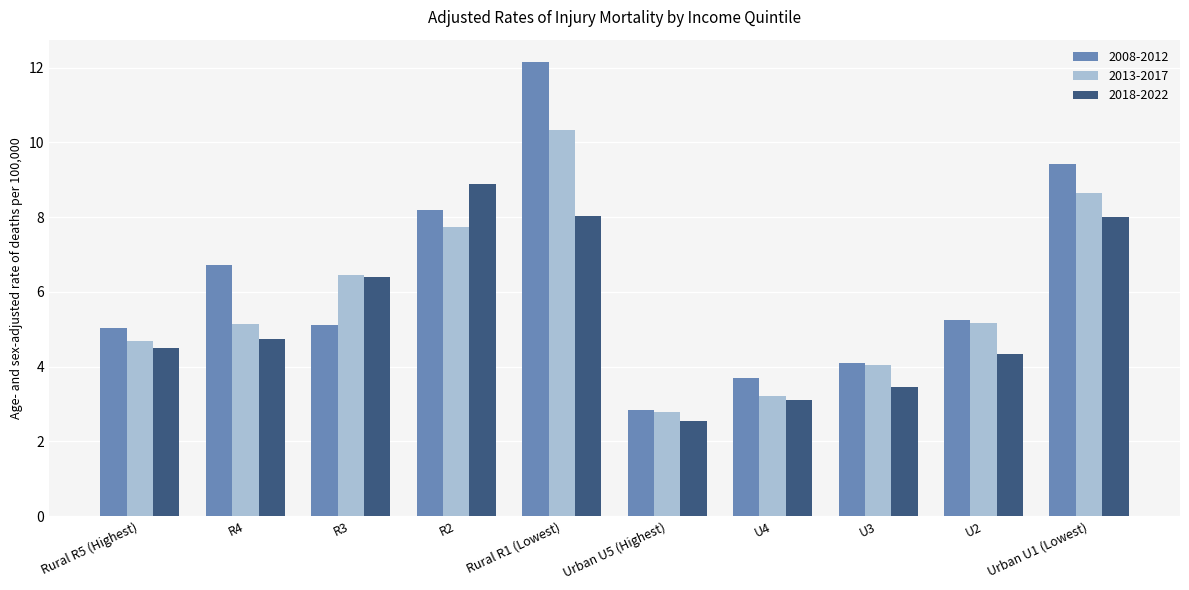

What is the total value across all series at R4?

16.6